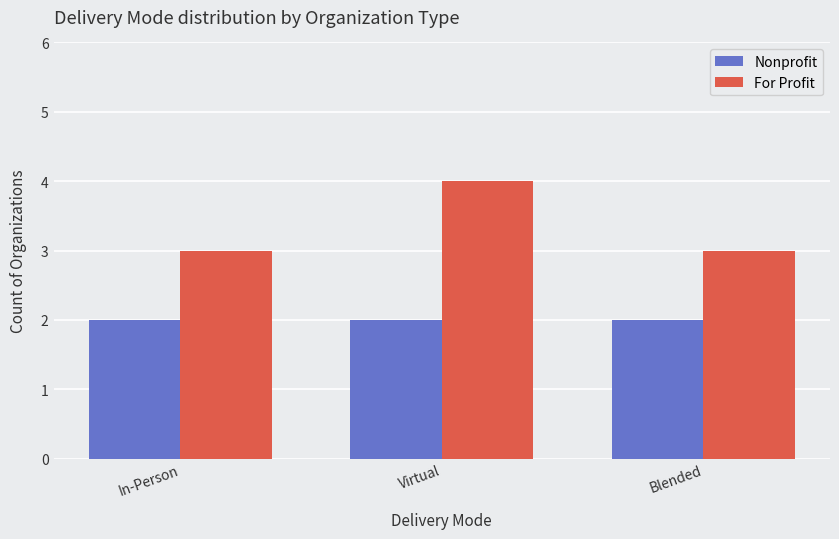

Which series has the largest total across all categories?

For Profit